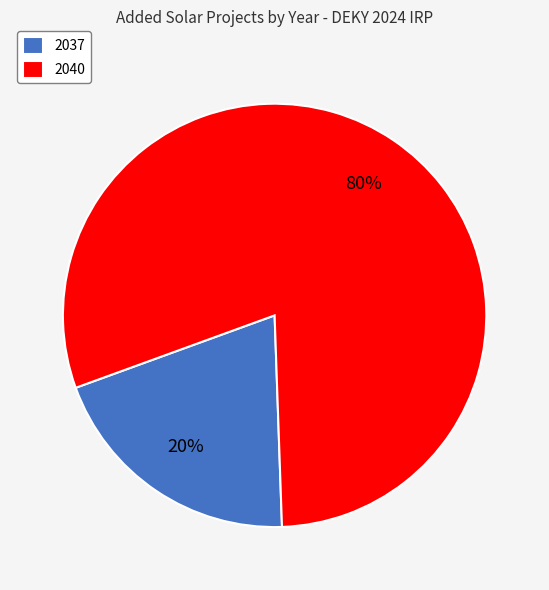

Combined, do 2037 and 2040 account for over 50%?

Yes